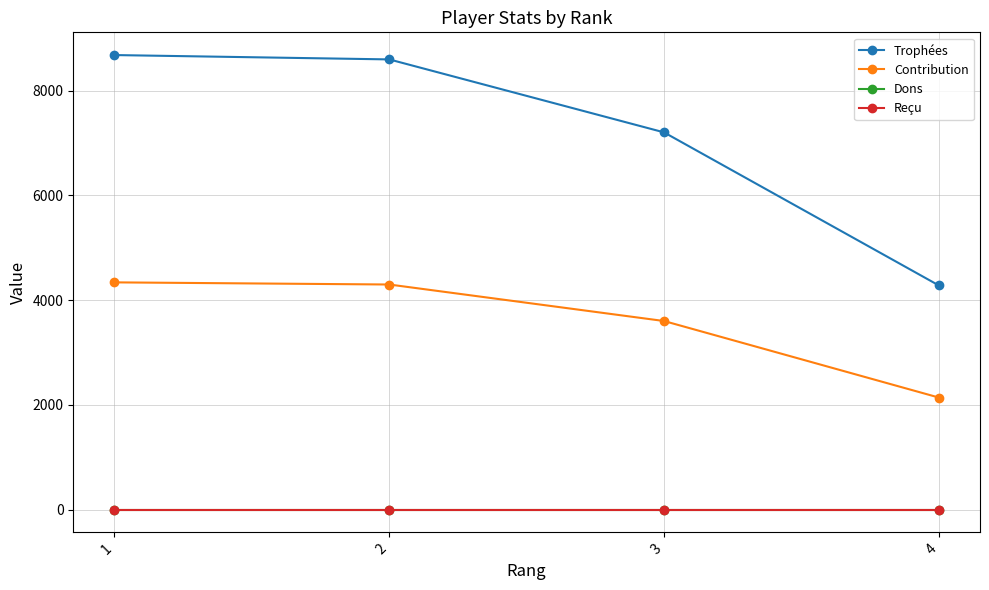

Does the chart have visible grid lines?

Yes